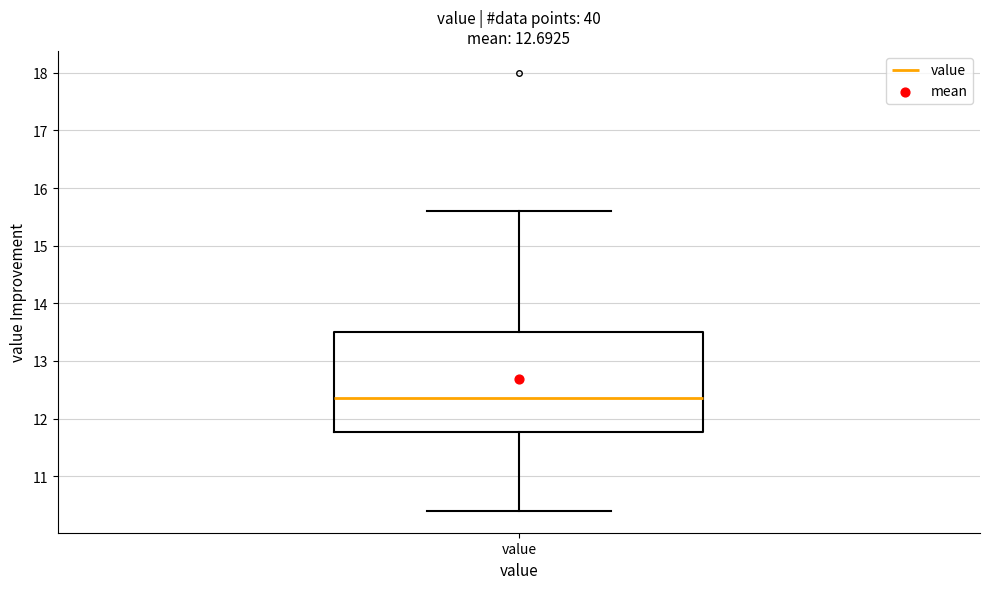

Transcribe this box plot: give where the median line is, the range the box spans, and where the two whiskers end, as read against the y-axis. The values are not printed on the chart, so give them approximately, as read against the axis.

median 12.4, box 11.8 to 13.5, whiskers 10.4 to 15.6